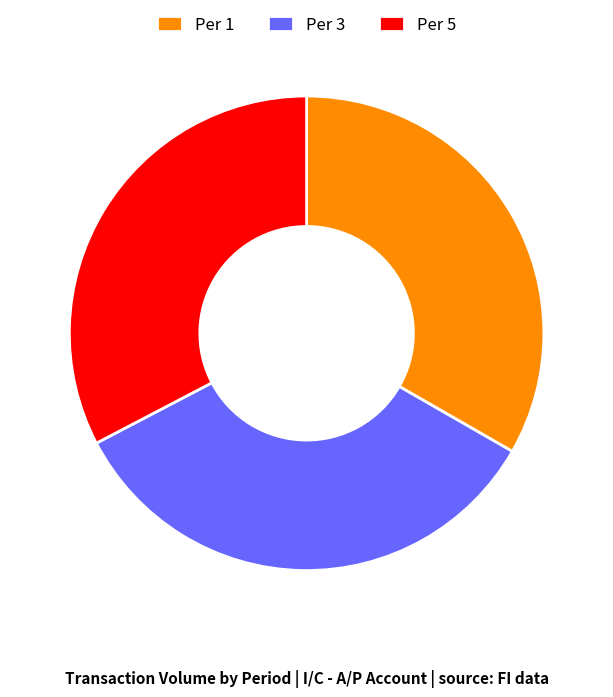

Approximately how many times larger is the value at Per 3 compared to Per 1?

1.0